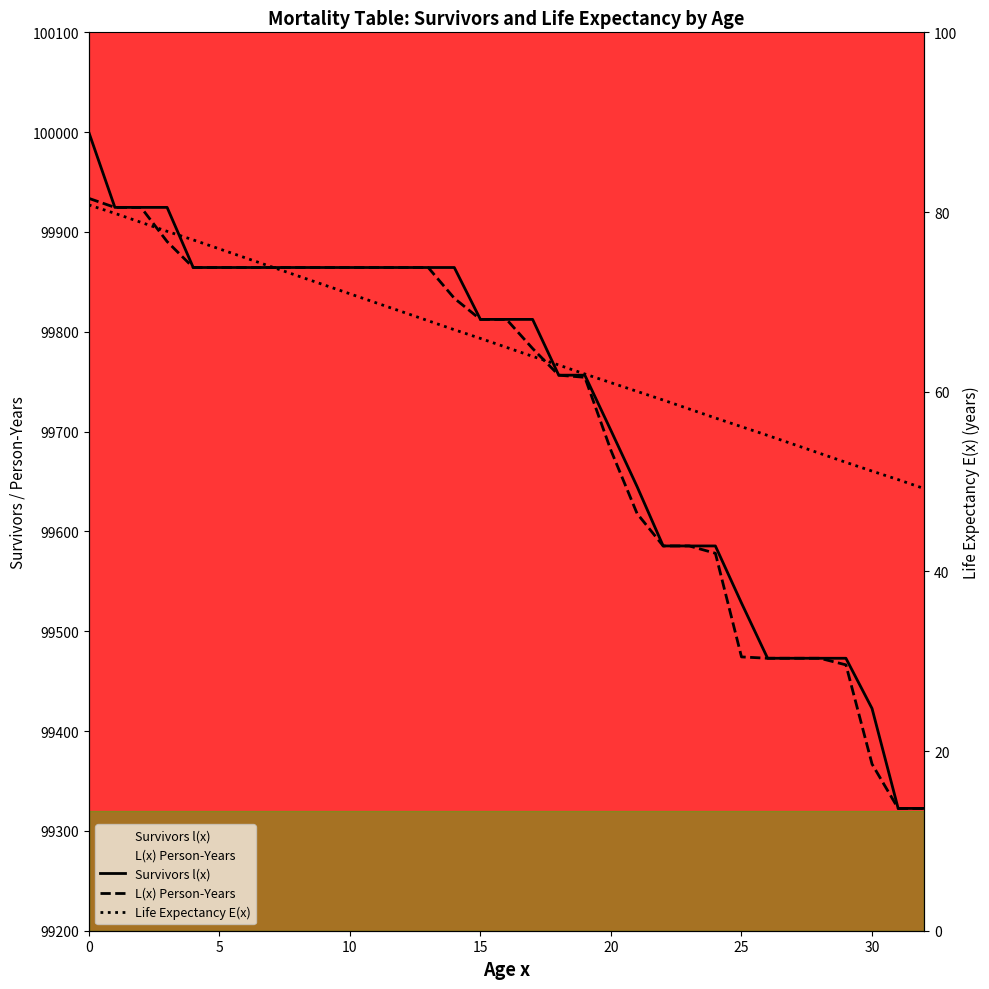

Between 15 and 29, which series saw the biggest shift?

Survivors l(x)